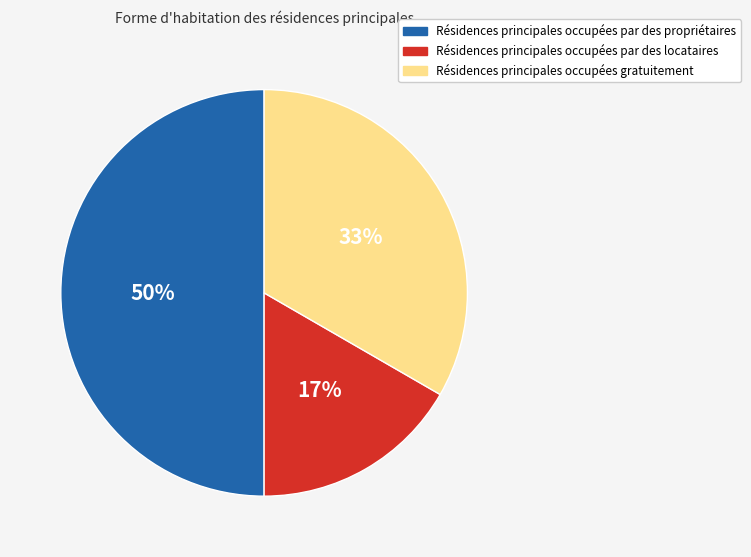

To the nearest percent, what is the difference between the largest and smallest slice percentages?

33%